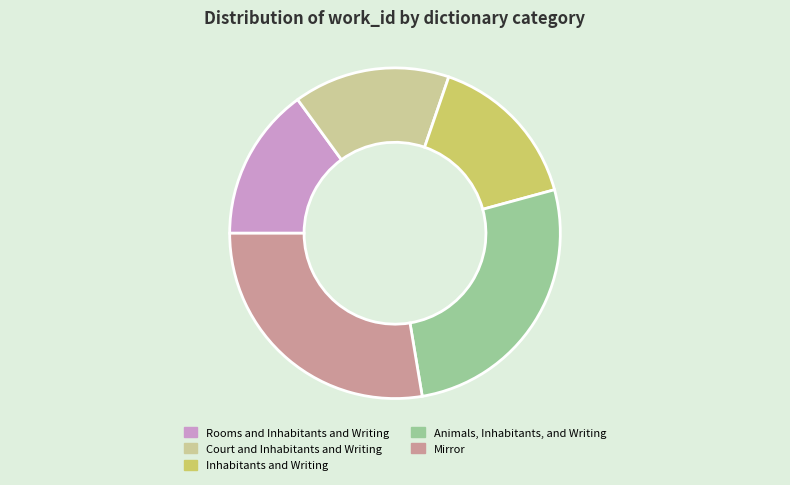

Combined, do Inhabitants and Writing and Animals, Inhabitants, and Writing account for over 50%?

No